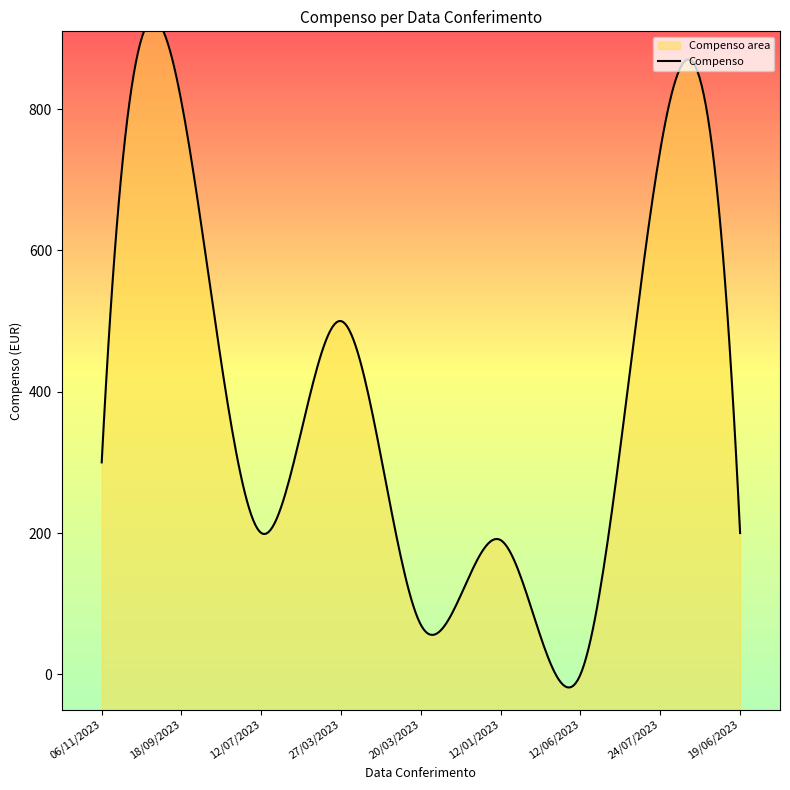

List the labels in order of value, largest first.

18/09/2023, 24/07/2023, 27/03/2023, 06/11/2023, 12/07/2023, 19/06/2023, 12/01/2023, 20/03/2023, 12/06/2023